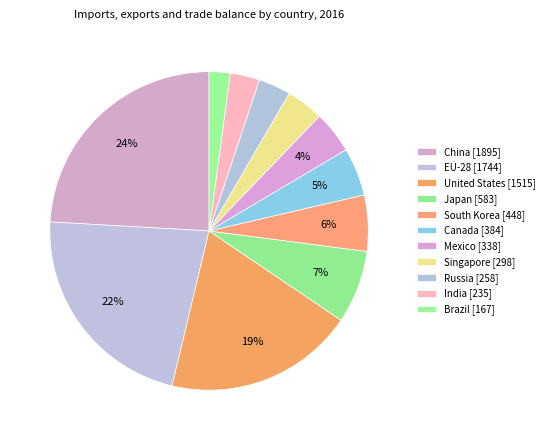

How many segments does this pie chart have?

11